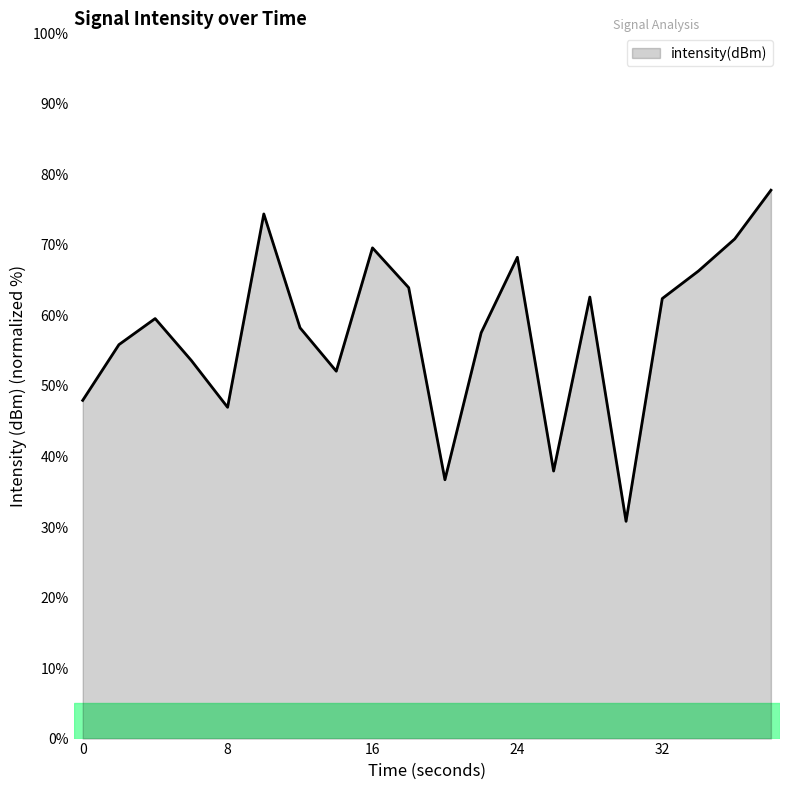

What is the greatest value displayed?

77.8